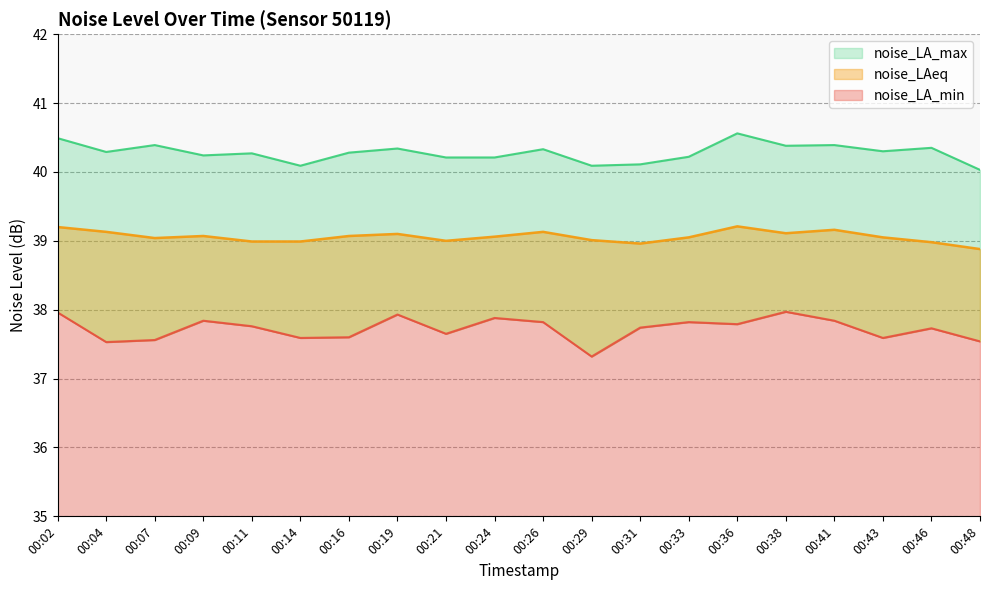

What is the maximum value for noise_LA_min?

38.0